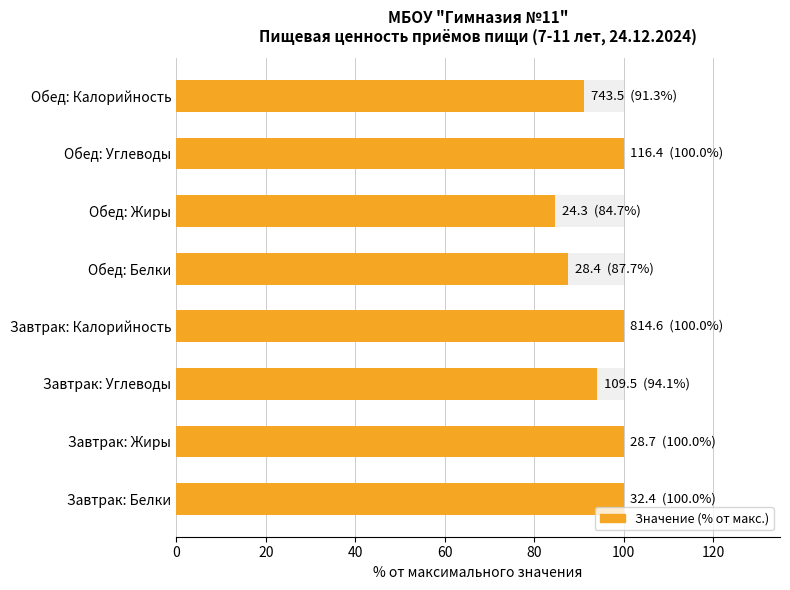

The value at Обед: Калорийность is 49.0. True or false?

False